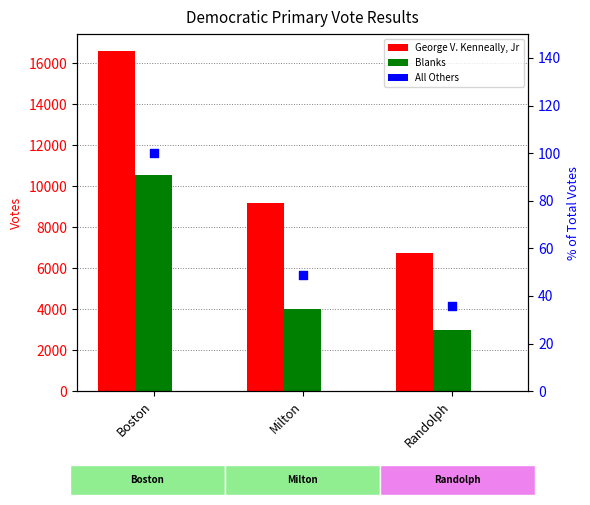

Which series reaches the minimum Y coordinate?

All Others